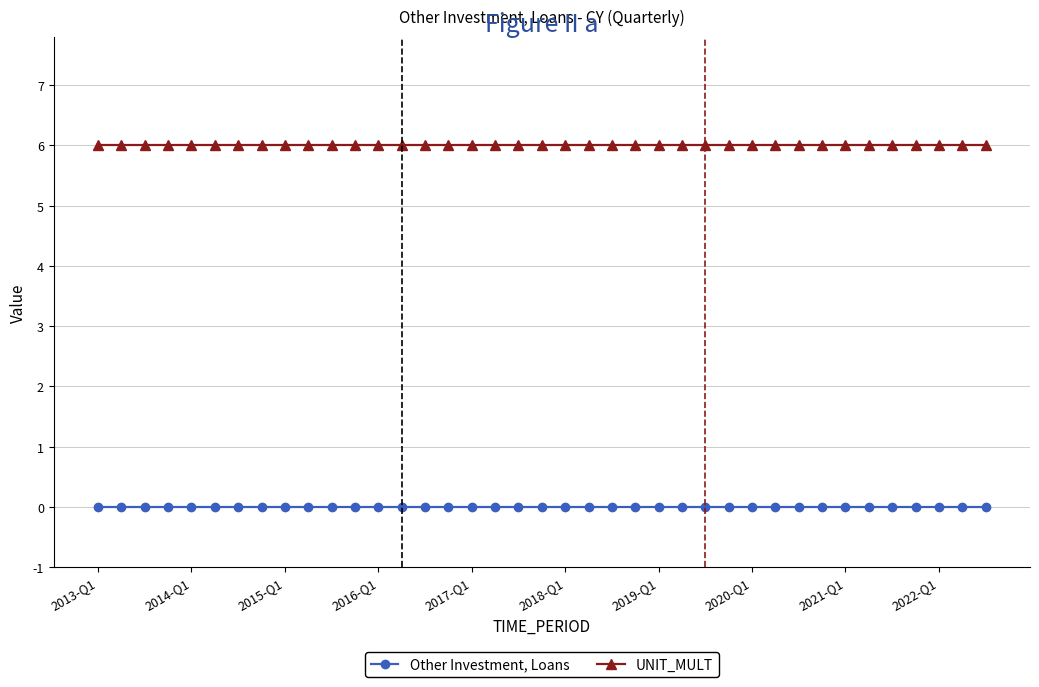

Rank the series by their maximum value, from highest to lowest.

UNIT_MULT, Other Investment, Loans